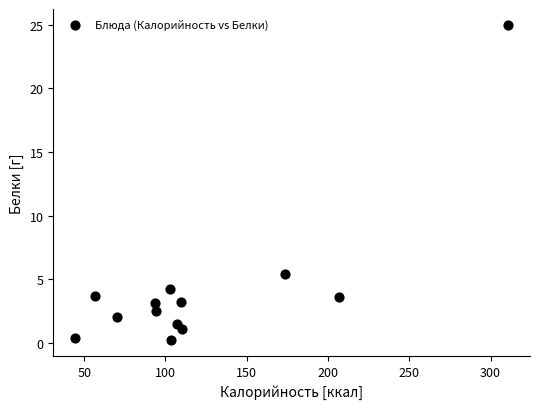

What is the range of Y values (max minus min)?

24.8